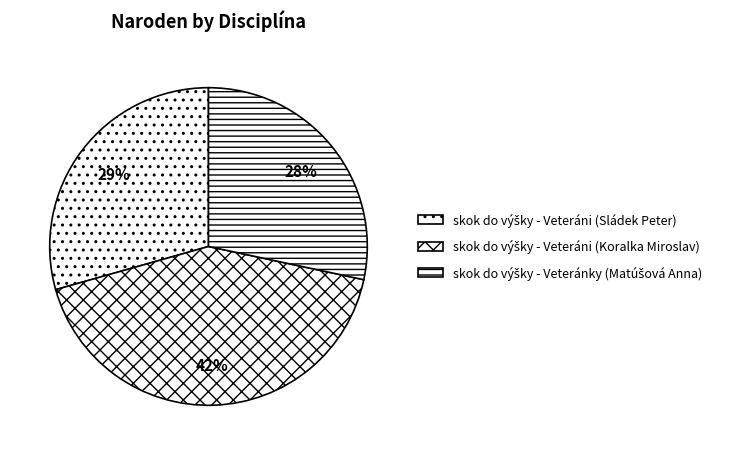

What is the ratio of the value at skok do výšky - Veteránky (Matúšová Anna) to the value at skok do výšky - Veteráni (Sládek Peter)?

1.0